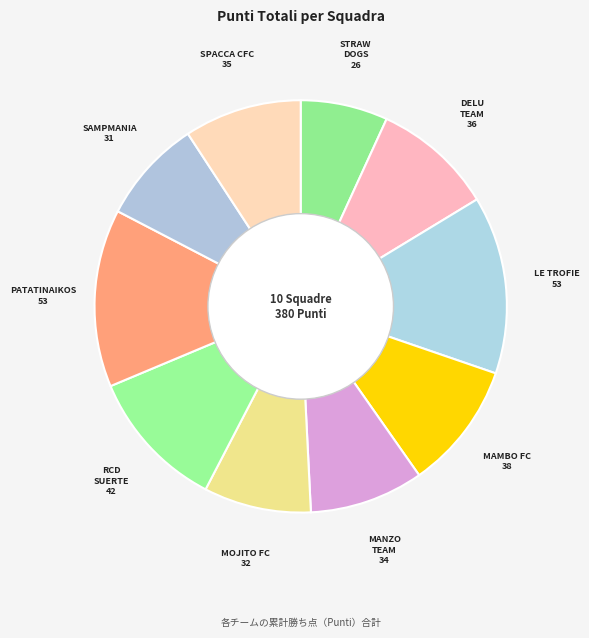

How many slices are in this pie chart?

10